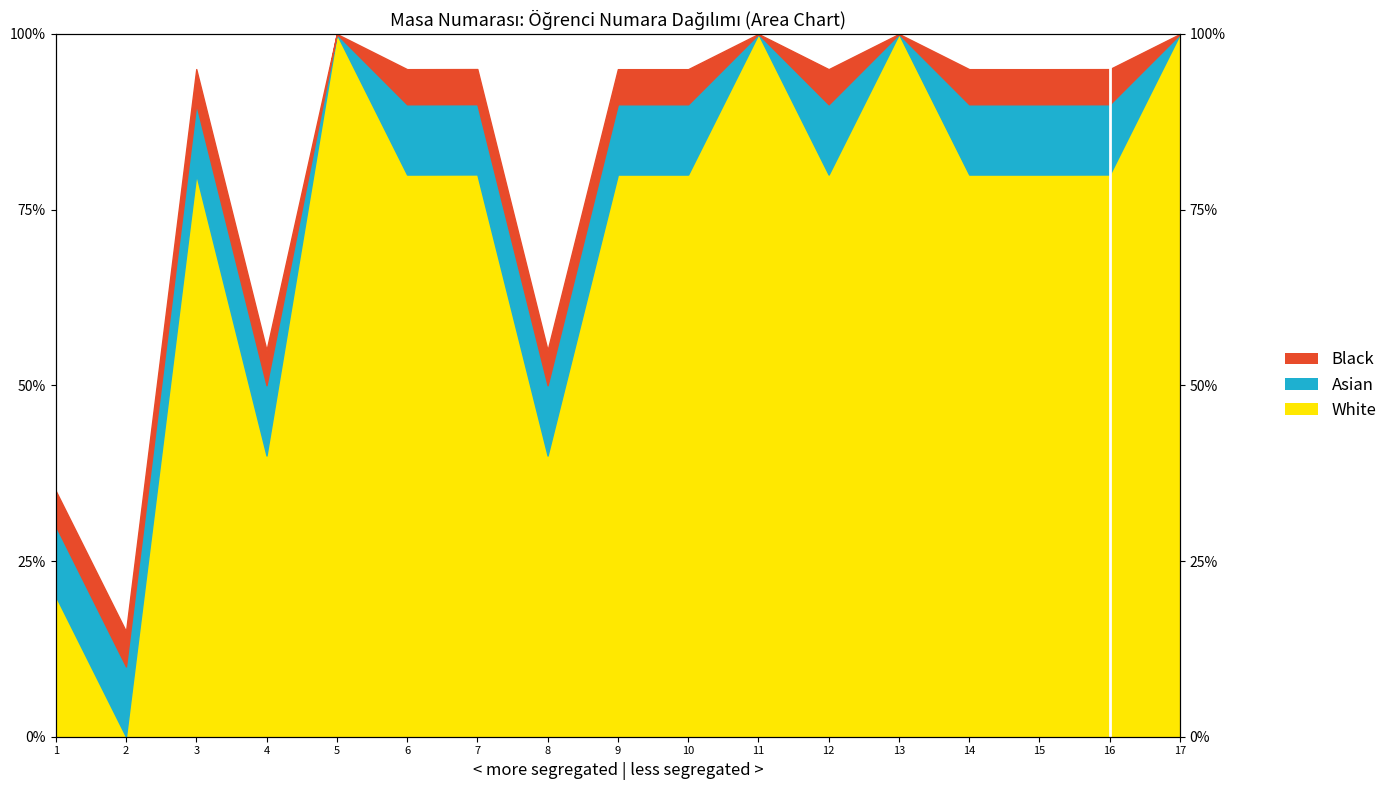

What is the value of the 5th point from the left?

100.0